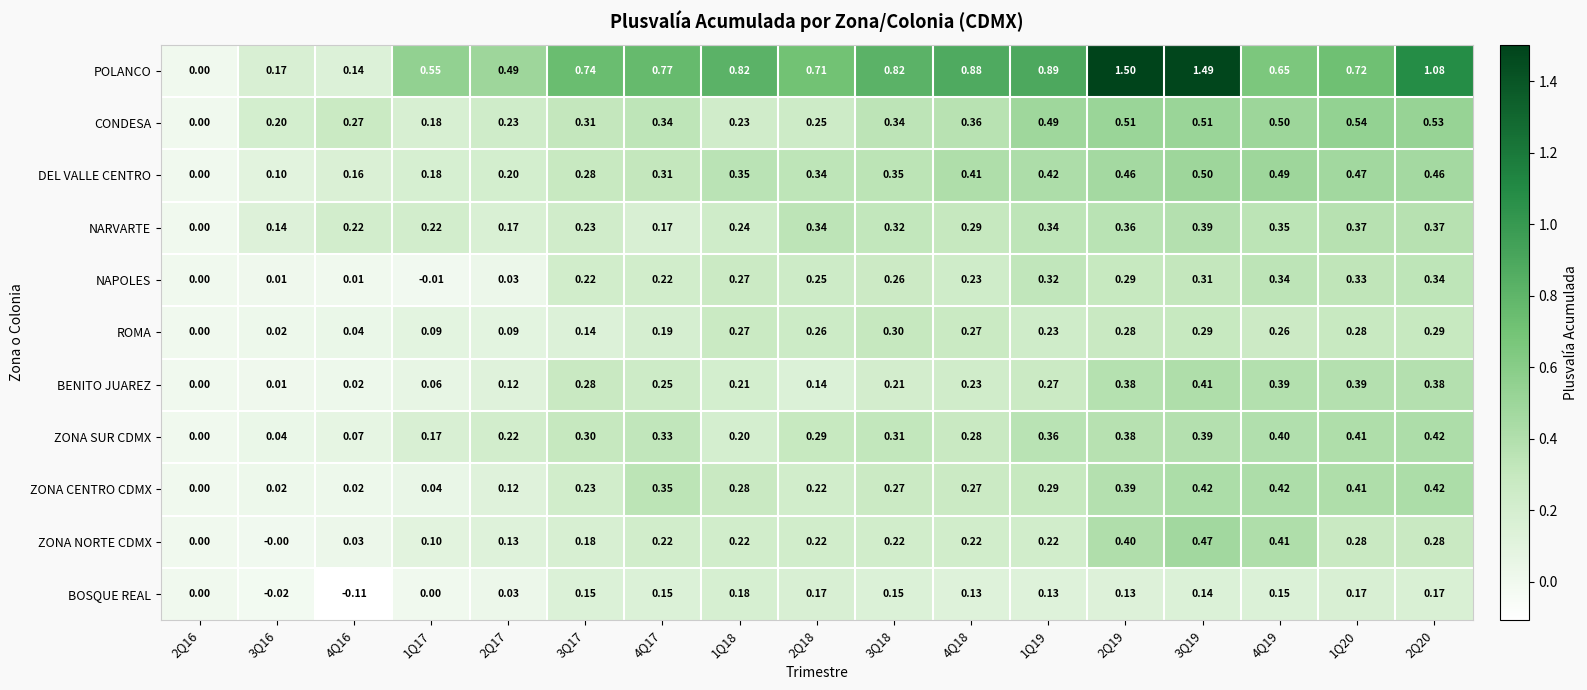

Which label corresponds to the largest value in the chart?

2Q19